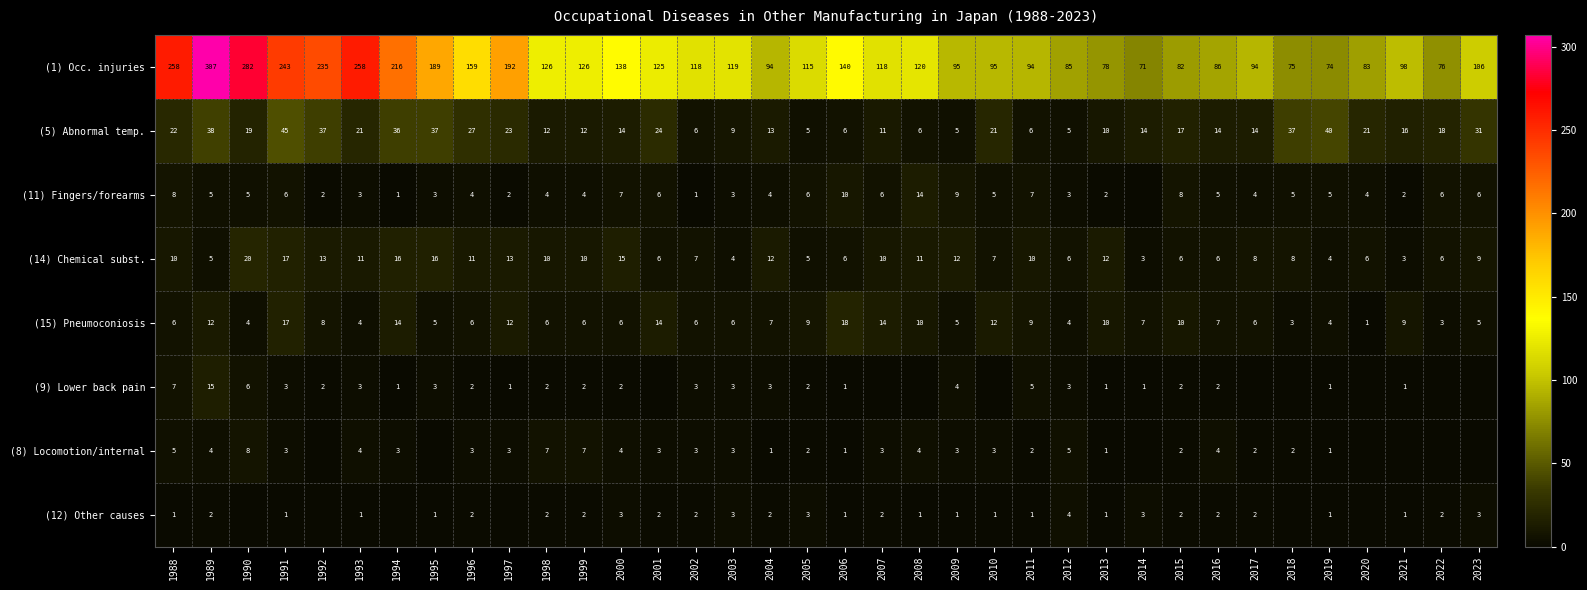

How many data points in (14) Chemical subst. are less than 10?

18